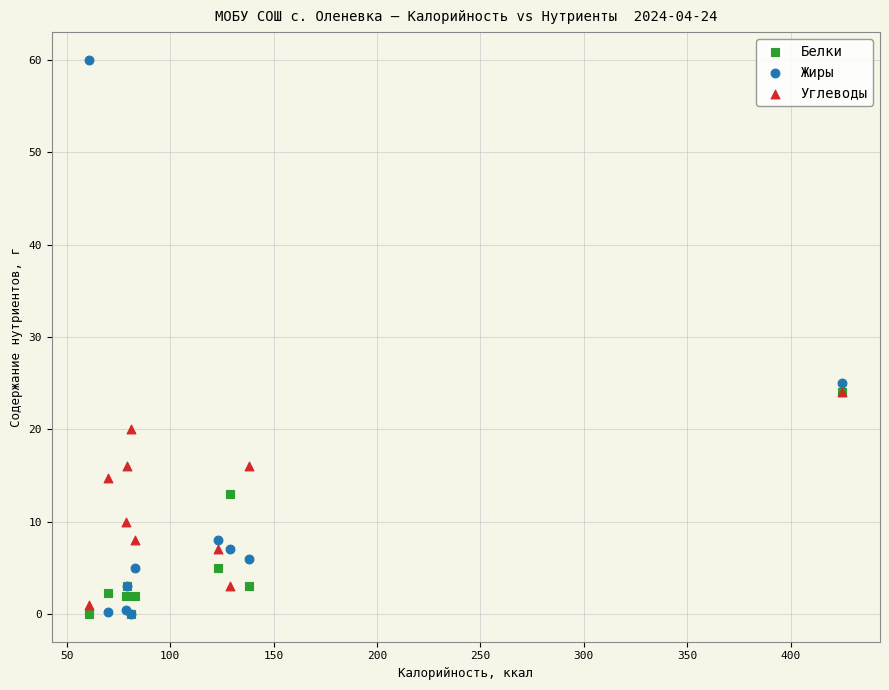

In the Углеводы series, what Y value is closest to 12?

10.0